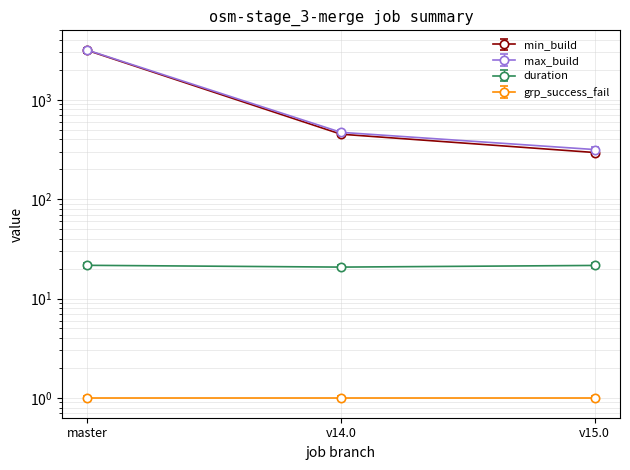

What position from the right is v14.0?

2